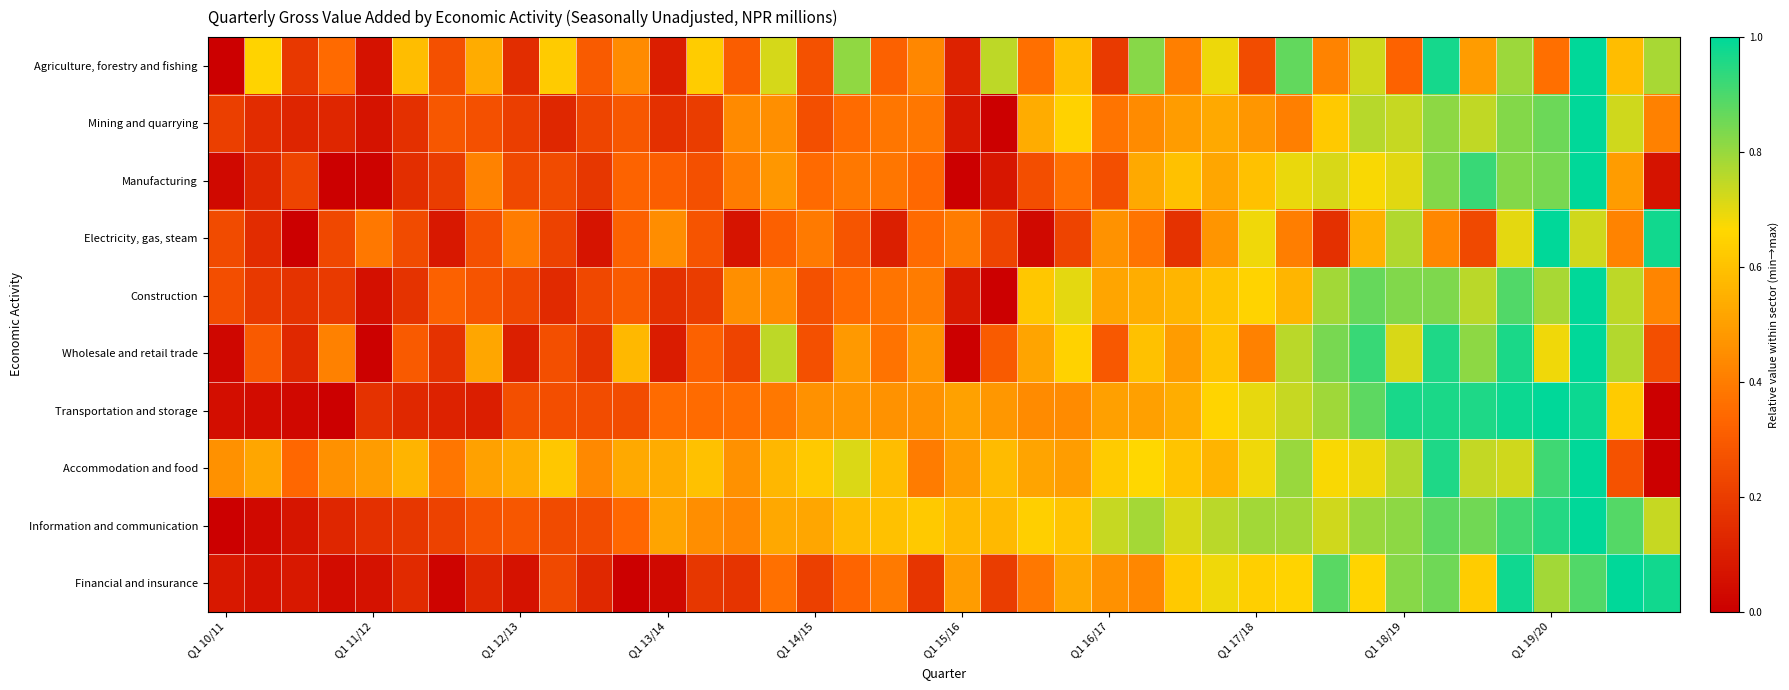

Which series has the largest range (max minus min)?

Agriculture, forestry and fishing